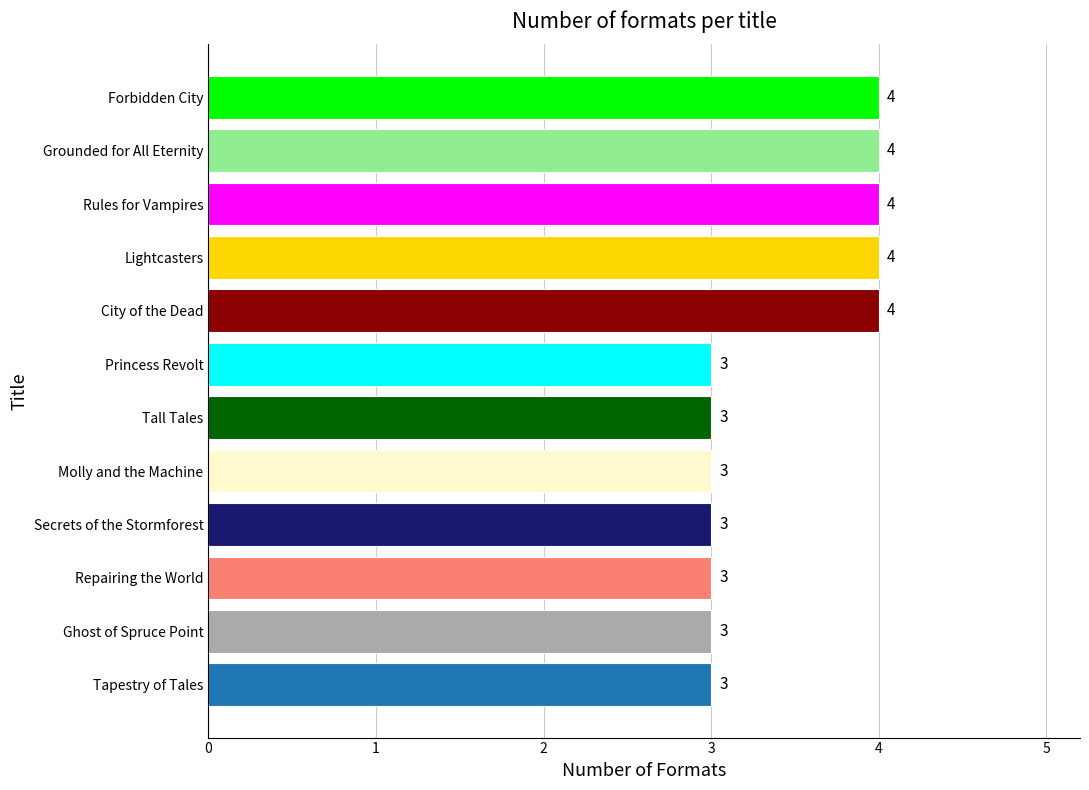

Which has a higher value, Repairing the World or Forbidden City?

Forbidden City